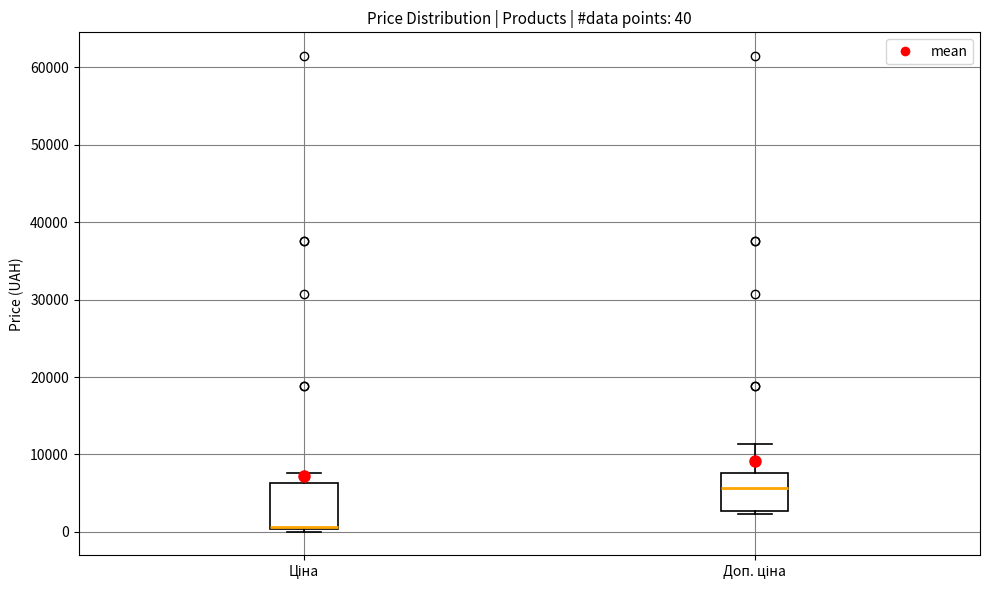

Which box has the lowest median line?

Ціна